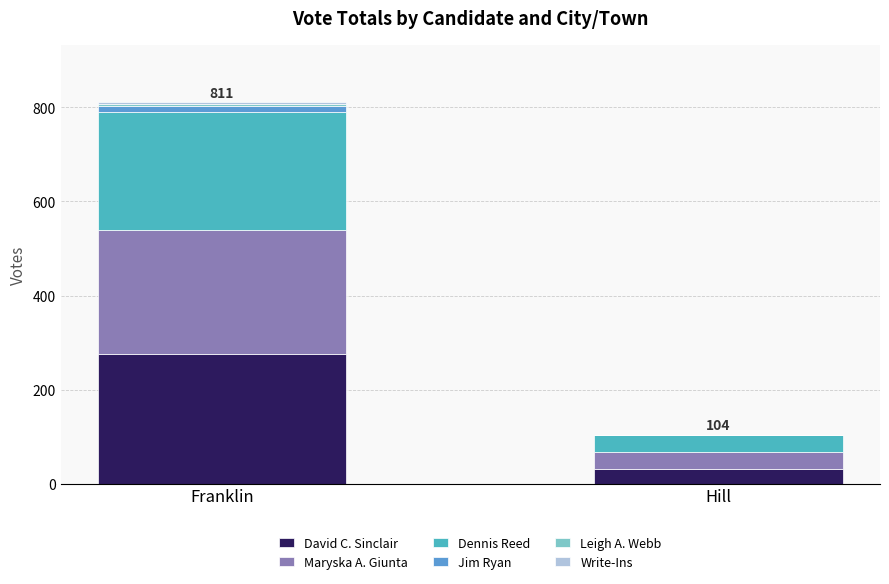

Count the number of categories in the chart.

2